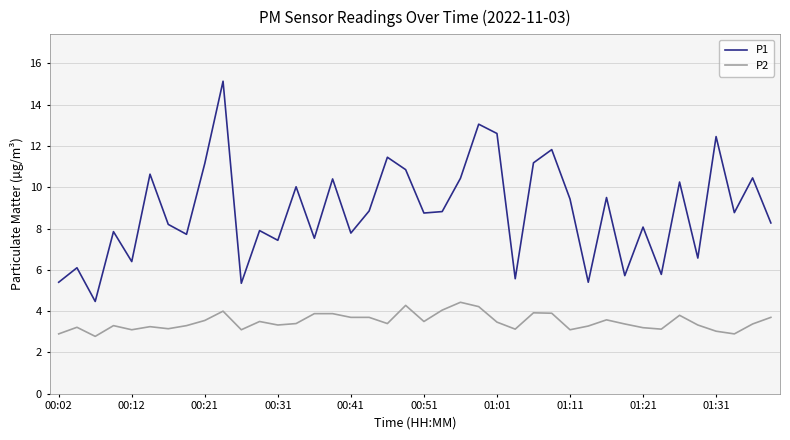

What is the smallest value displayed?

2.8